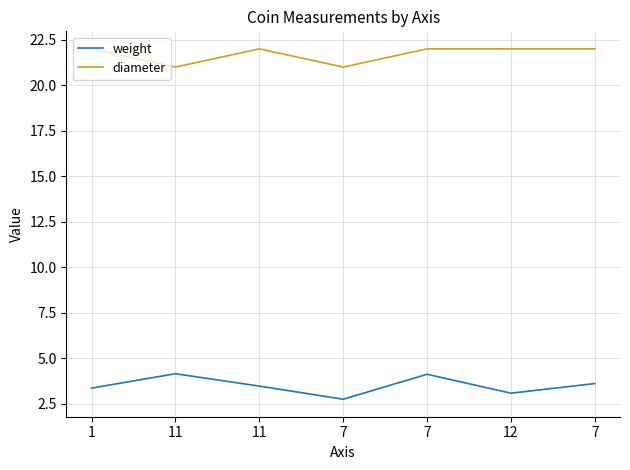

What is the value of the diameter point at the 4th from the left?

21.0